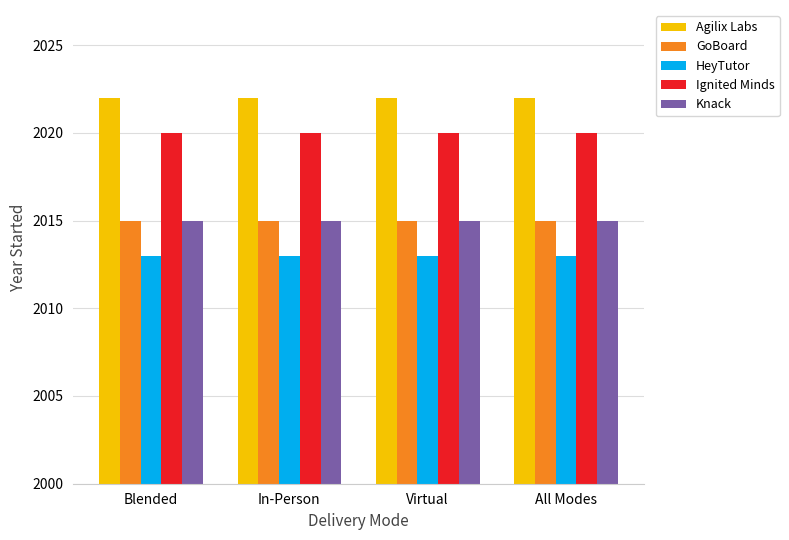

What is the total value across all series at Blended?

10085